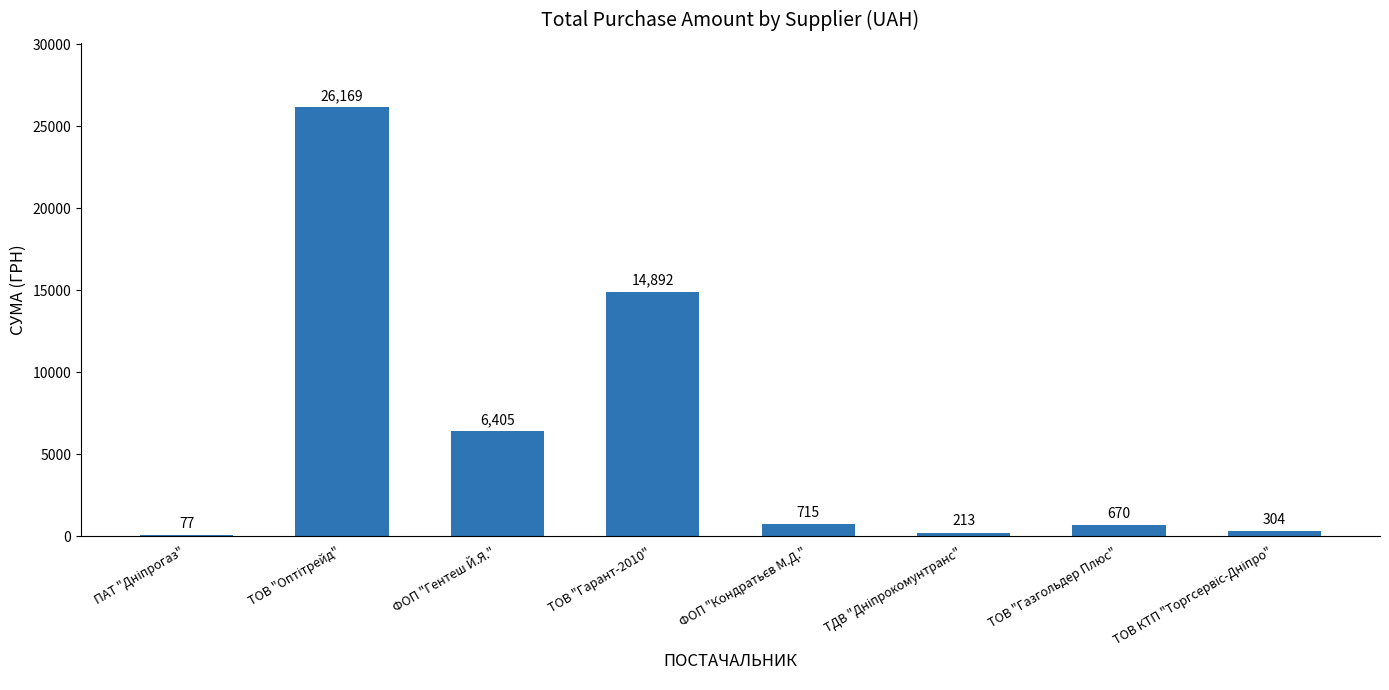

How many data points does each series have?

8